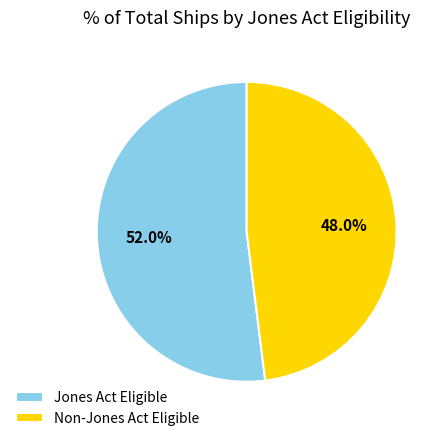

True or false: Jones Act Eligible accounts for 63% of the total.

False